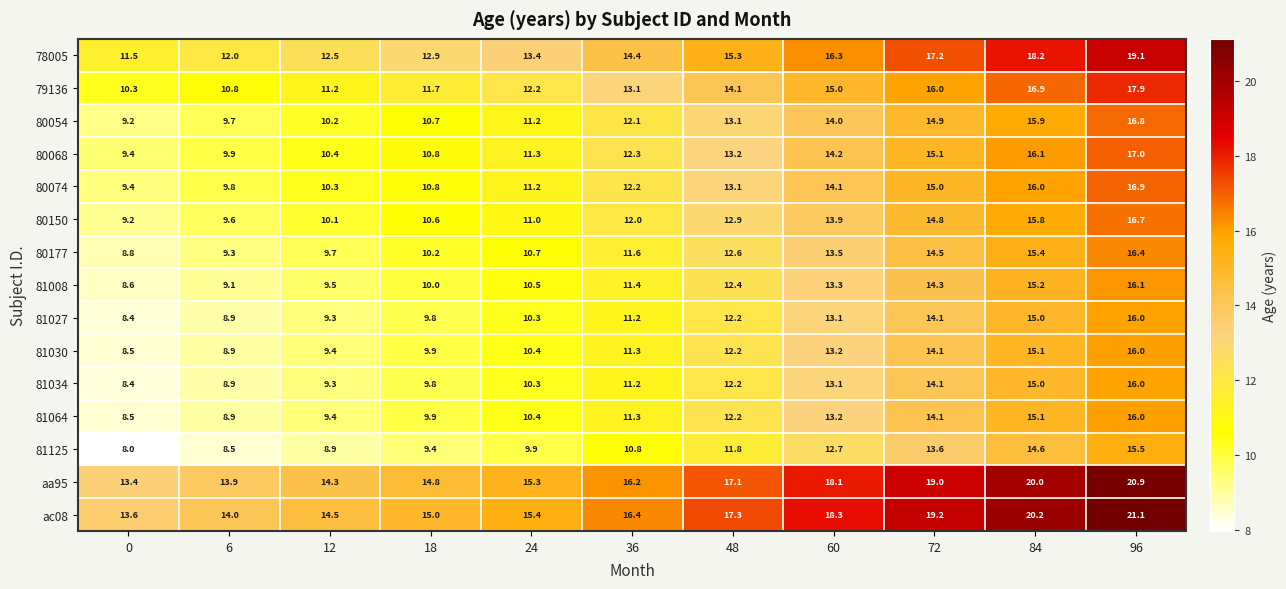

True or false: 78005 has a value of 19.1 at 96.

True